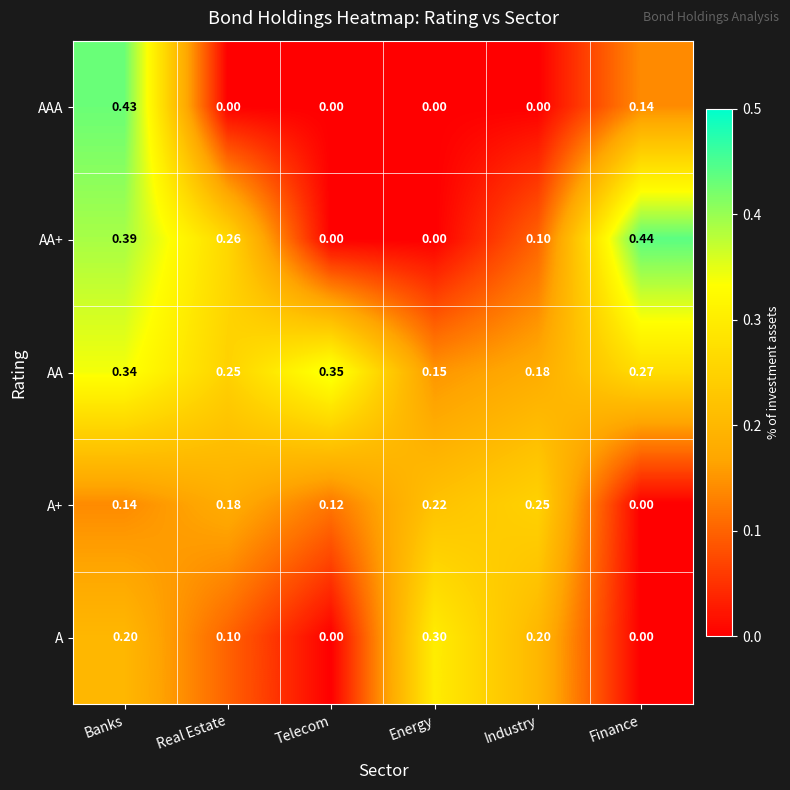

At which category is the sum across all series the highest?

Banks